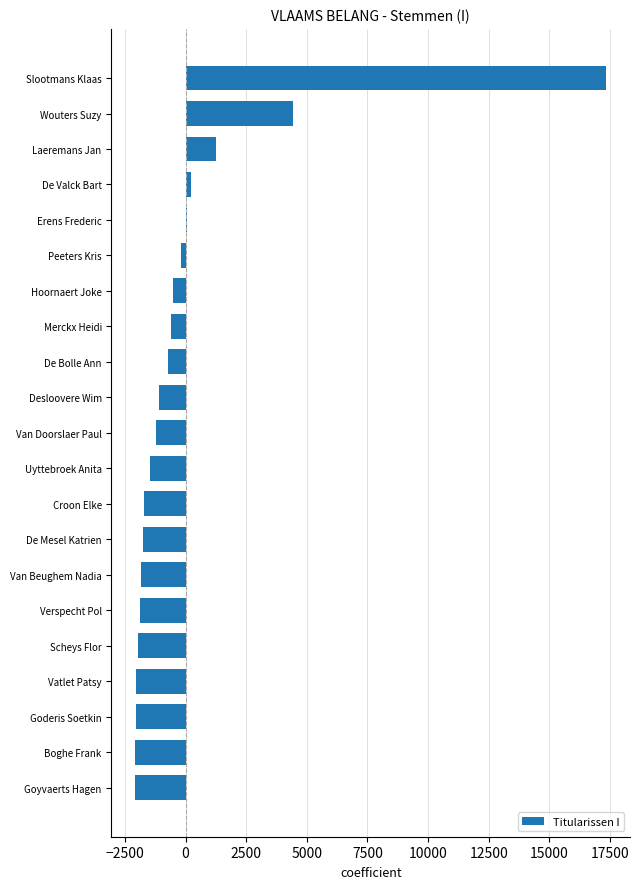

Is it true that the value at Goyvaerts Hagen is -2083.4?

True